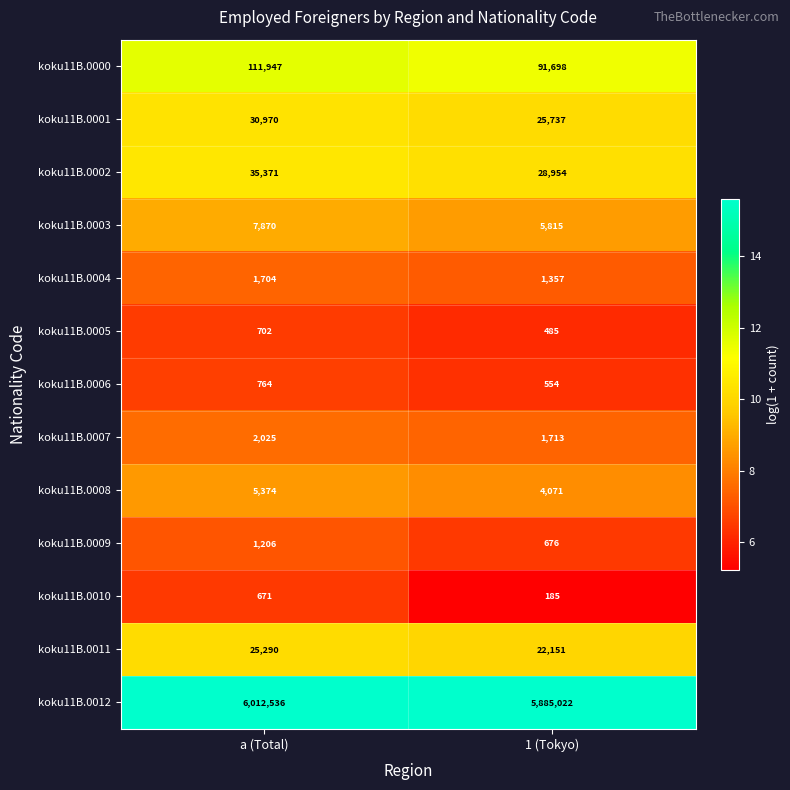

Which series has the largest total across all categories?

koku11B.0012